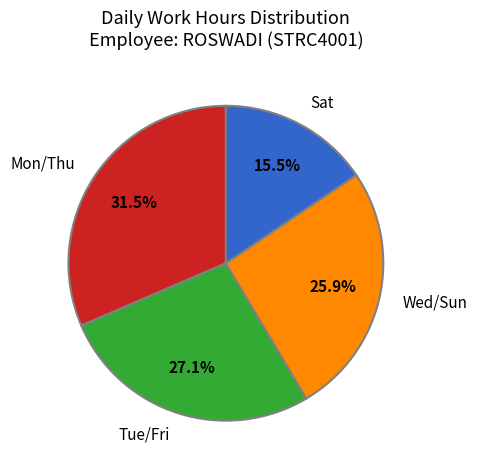

How many slices are in this pie chart?

4